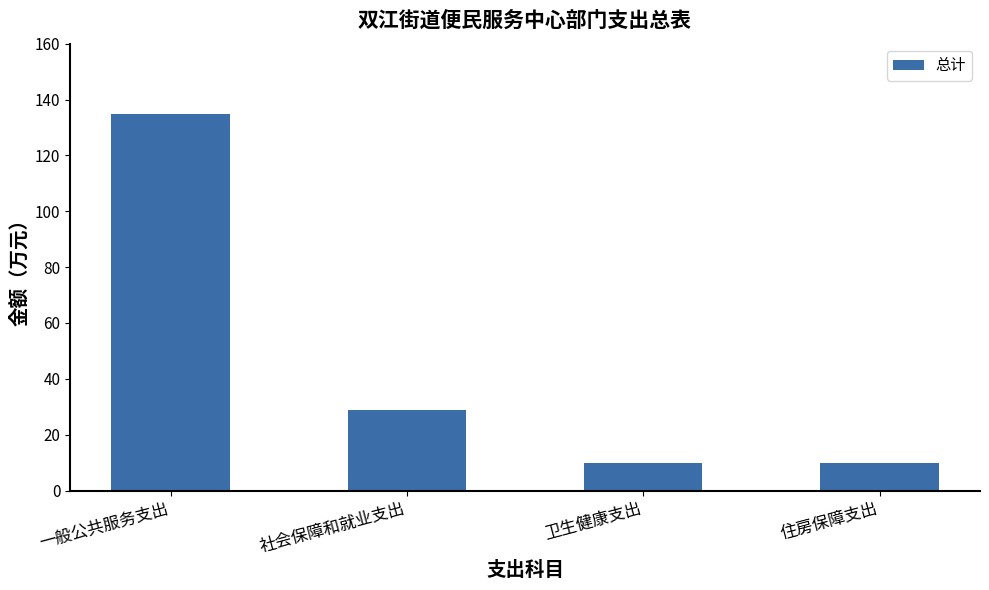

What is the smallest value displayed?

9.9